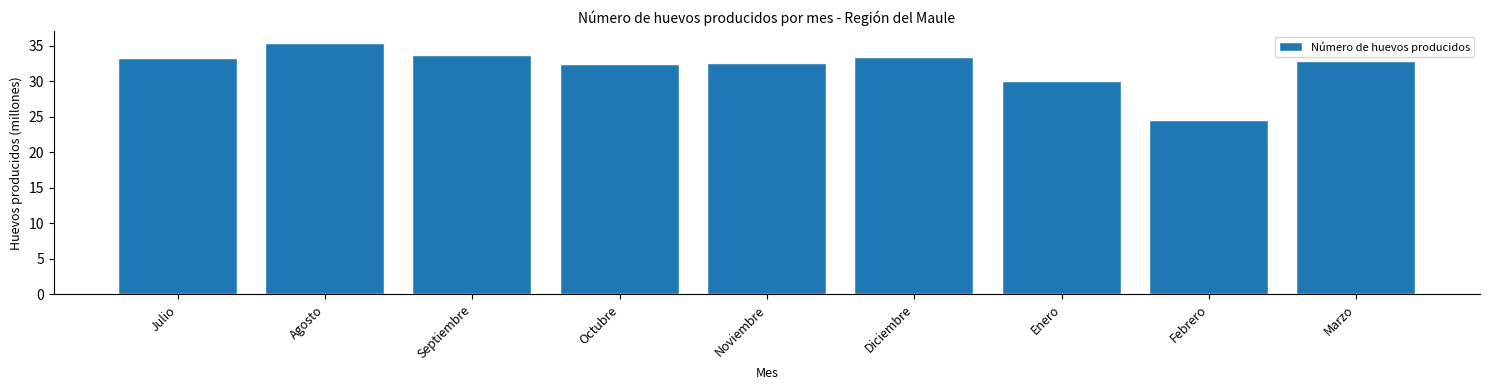

At which label is the value closest to 29?

Enero